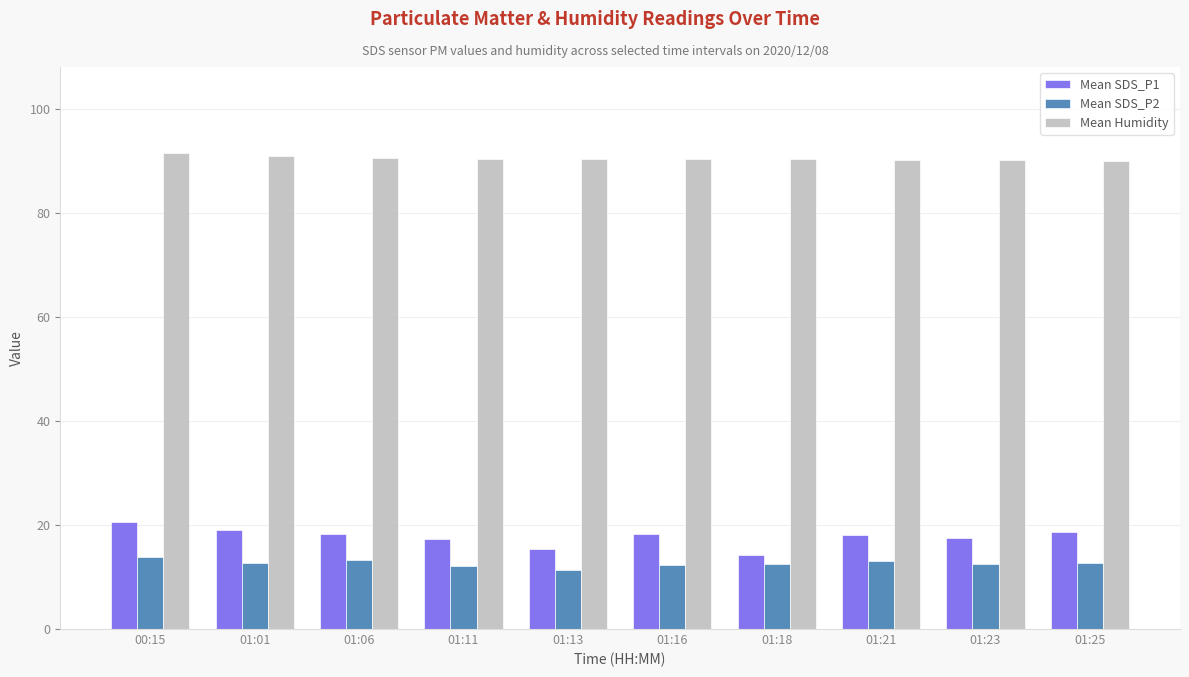

What is the spread (max minus min) of values at 01:16?

78.0